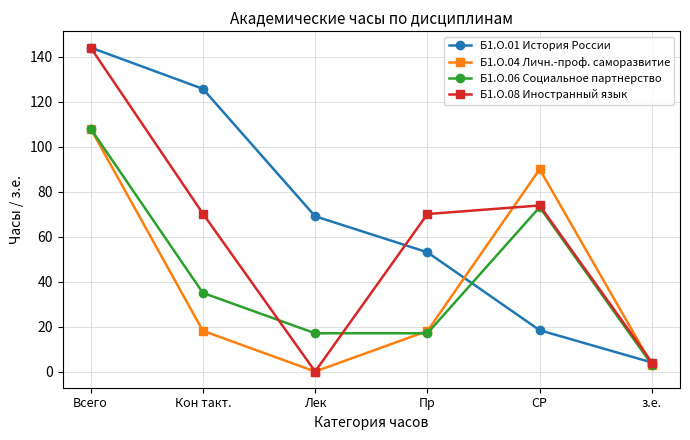

At which category is the sum across all series the highest?

Всего